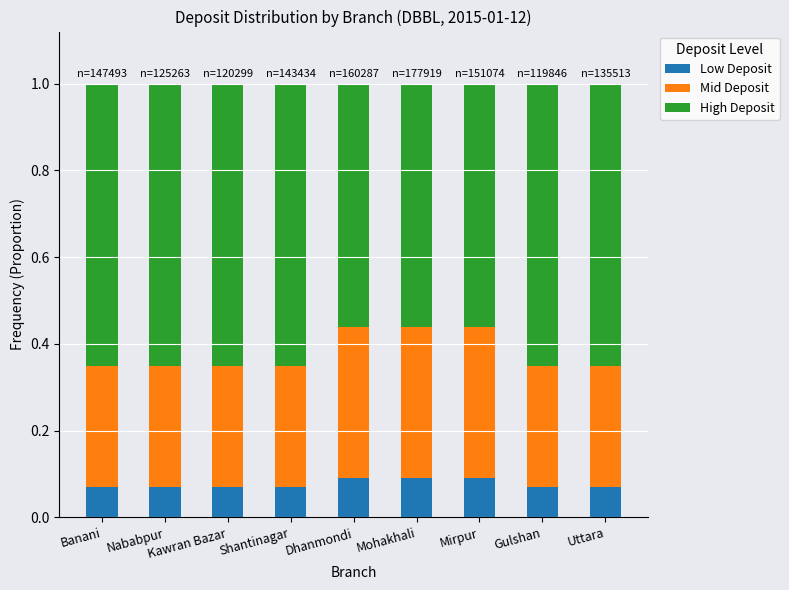

What is the total value across all series at Kawran Bazar?

1.0